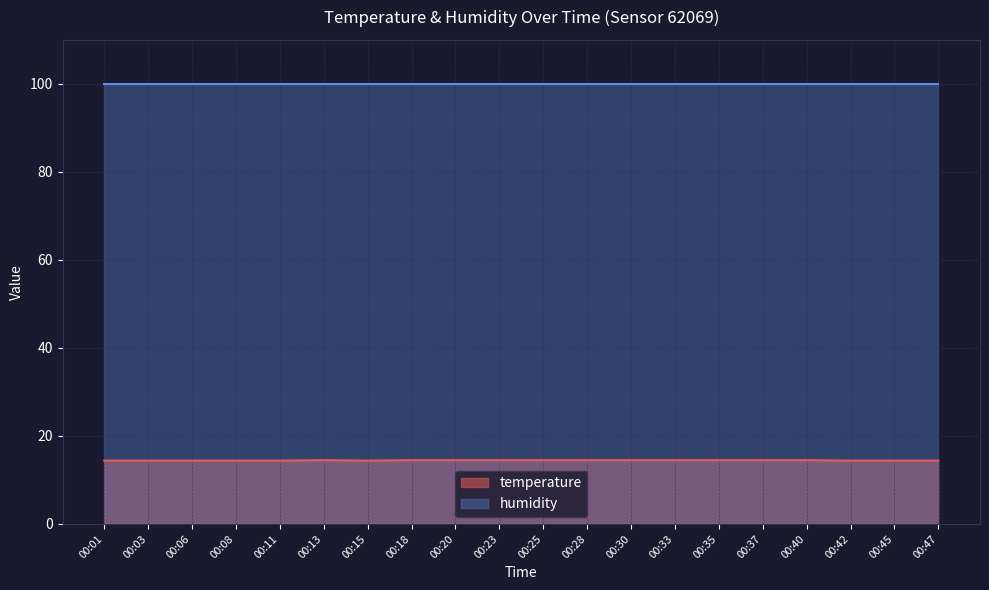

Reading left to right, what are all the values shown in this chart?

00:01=14.4	00:03=14.4	00:06=14.4	00:08=14.4	00:11=14.4	00:13=14.5	00:15=14.4	00:18=14.5	00:20=14.5	00:23=14.5	00:25=14.5	00:28=14.5	00:30=14.5	00:33=14.5	00:35=14.5	00:37=14.5	00:40=14.5	00:42=14.4	00:45=14.4	00:47=14.4